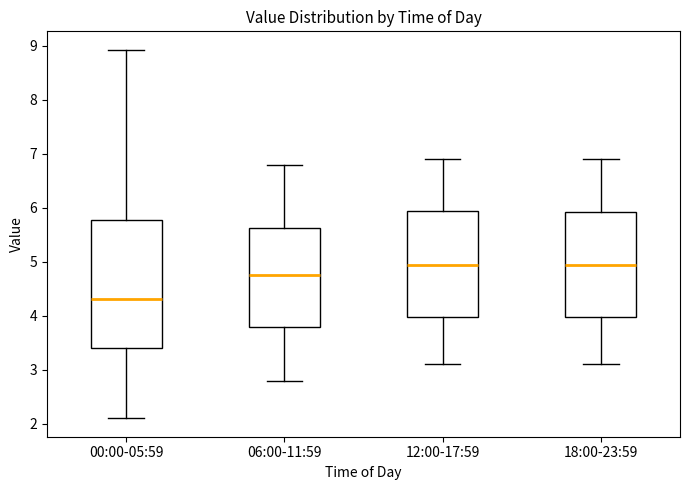

Where does the upper whisker of the box for 18:00-23:59 end on the y-axis? The values are not printed on the chart, so give them approximately, as read against the axis.

6.9